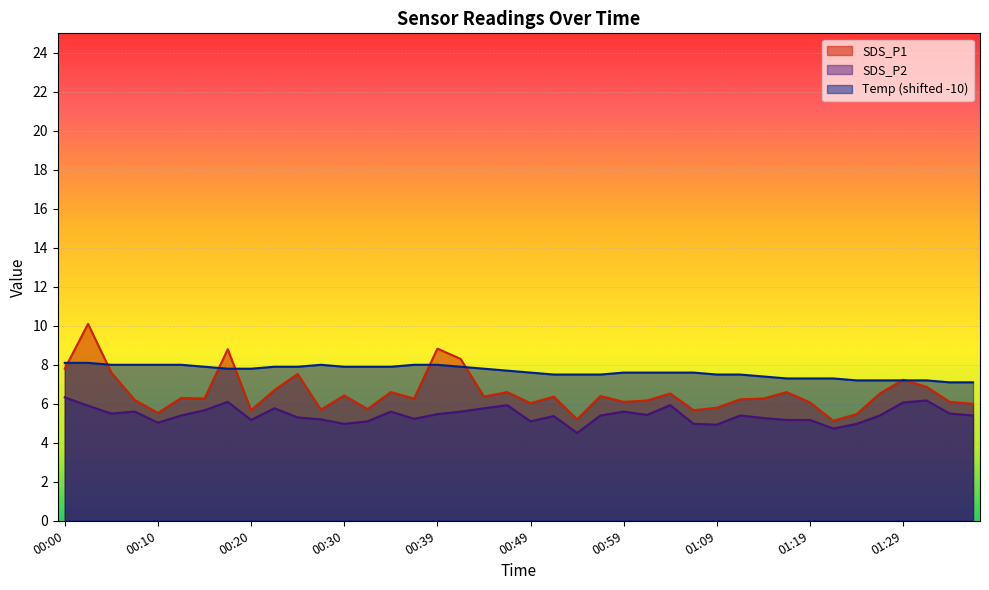

Reading left to right, list all the values displayed in this chart.

SDS_P1: 00:00=7.8	00:03=10.1	00:05=7.6	00:08=6.2	00:10=5.5	00:12=6.3	00:15=6.3	00:17=8.8	00:20=5.7	00:22=6.7	00:25=7.5	00:27=5.7	00:30=6.4	00:32=5.7	00:35=6.6	00:37=6.3	00:39=8.8	00:42=8.3	00:44=6.4	00:47=6.6	00:49=6.0	00:52=6.4	00:54=5.2	00:57=6.4	00:59=6.1	01:02=6.2	01:04=6.5	01:07=5.7	01:09=5.8	01:11=6.2	01:14=6.3	01:16=6.6	01:19=6.1	01:21=5.1	01:24=5.5	01:26=6.5	01:29=7.2	01:31=6.9	01:33=6.1	01:36=6.0
SDS_P2: 00:00=6.3	00:03=5.9	00:05=5.5	00:08=5.6	00:10=5.0	00:12=5.4	00:15=5.7	00:17=6.1	00:20=5.2	00:22=5.8	00:25=5.3	00:27=5.2	00:30=5.0	00:32=5.1	00:35=5.6	00:37=5.2	00:39=5.5	00:42=5.6	00:44=5.8	00:47=5.9	00:49=5.1	00:52=5.4	00:54=4.5	00:57=5.4	00:59=5.6	01:02=5.4	01:04=5.9	01:07=5.0	01:09=4.9	01:11=5.4	01:14=5.3	01:16=5.2	01:19=5.2	01:21=4.7	01:24=5.0	01:26=5.4	01:29=6.1	01:31=6.2	01:33=5.5	01:36=5.4
Temp: 00:00=8.1	00:03=8.1	00:05=8.0	00:08=8.0	00:10=8.0	00:12=8.0	00:15=7.9	00:17=7.8	00:20=7.8	00:22=7.9	00:25=7.9	00:27=8.0	00:30=7.9	00:32=7.9	00:35=7.9	00:37=8.0	00:39=8.0	00:42=7.9	00:44=7.8	00:47=7.7	00:49=7.6	00:52=7.5	00:54=7.5	00:57=7.5	00:59=7.6	01:02=7.6	01:04=7.6	01:07=7.6	01:09=7.5	01:11=7.5	01:14=7.4	01:16=7.3	01:19=7.3	01:21=7.3	01:24=7.2	01:26=7.2	01:29=7.2	01:31=7.2	01:33=7.1	01:36=7.1